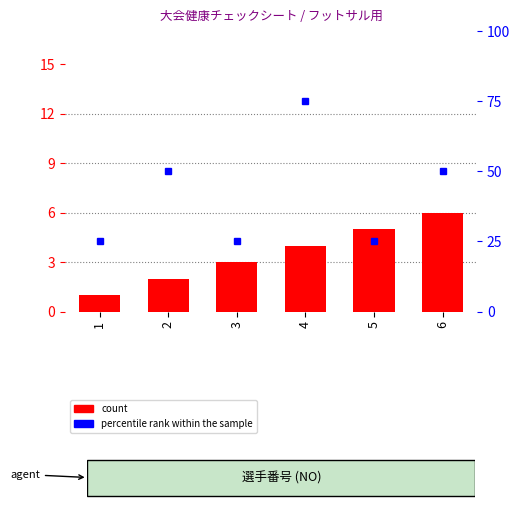

List the labels in order of percentile rank within the sample value, largest first.

4, 2, 6, 1, 3, 5